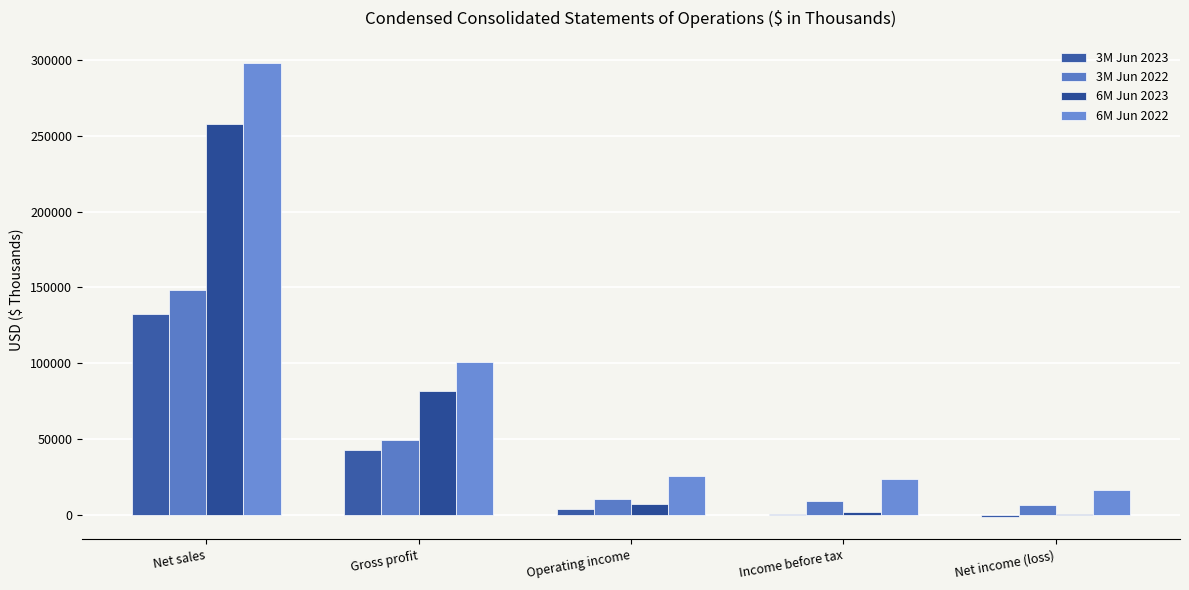

Are the bars horizontal?

No